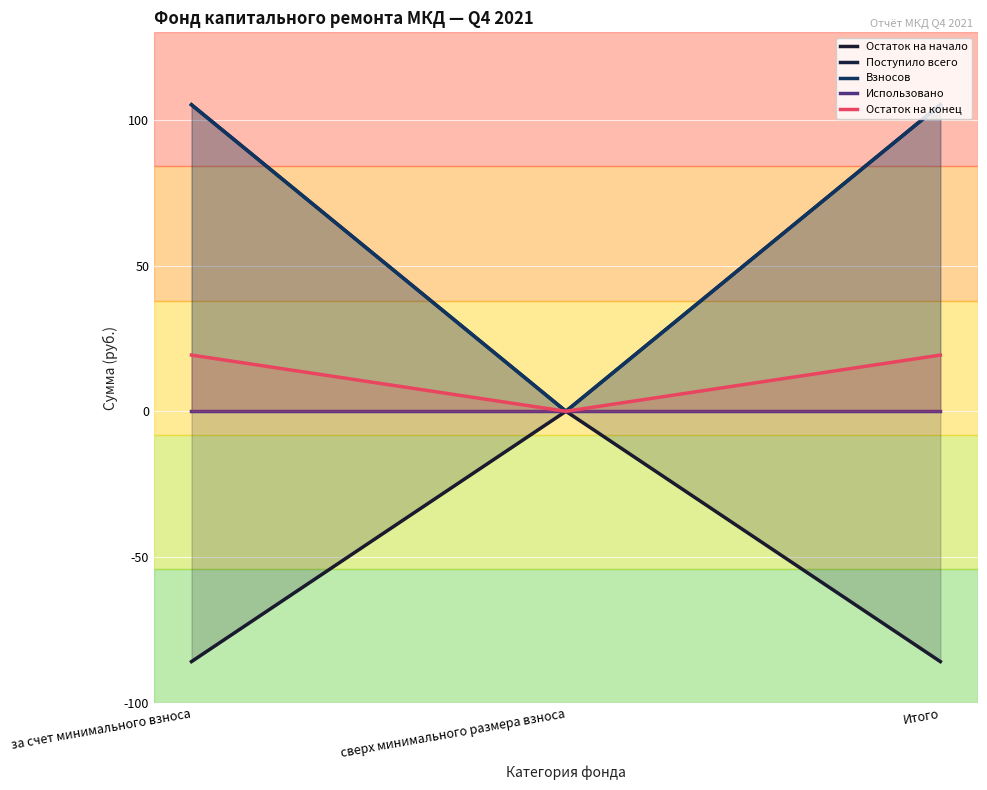

What are all the series names shown in the legend?

Остаток на начало, Поступило всего, Взносов, Использовано, Остаток на конец